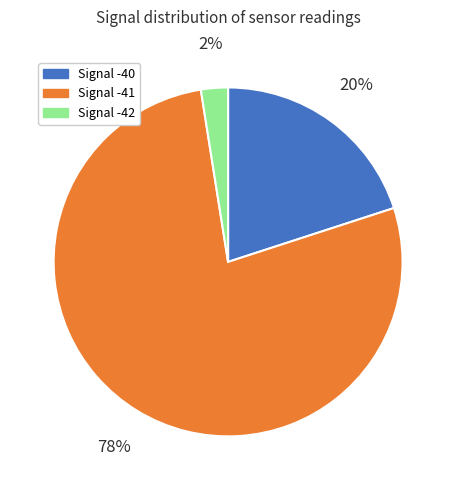

How many segments does this pie chart have?

3